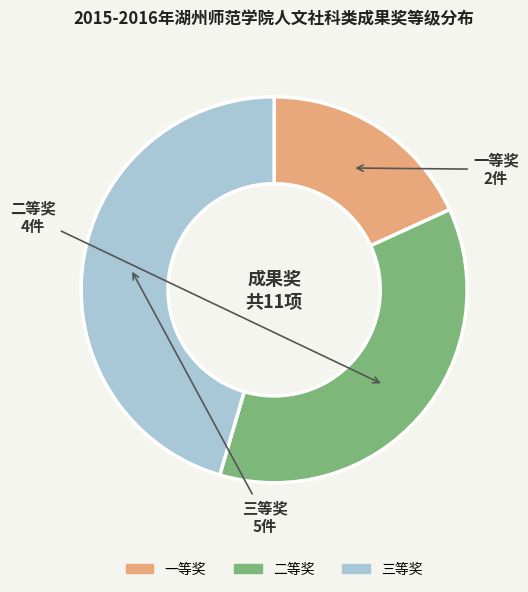

Combined, do 三等奖 and 一等奖 account for over 50%?

Yes